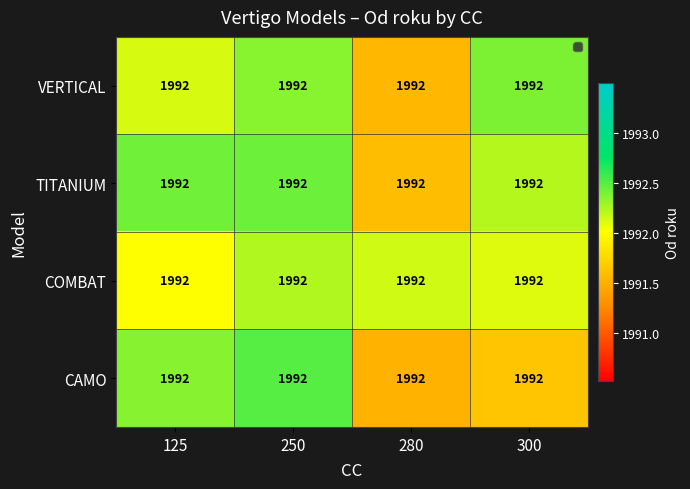

Which category has the highest value across all series?

250